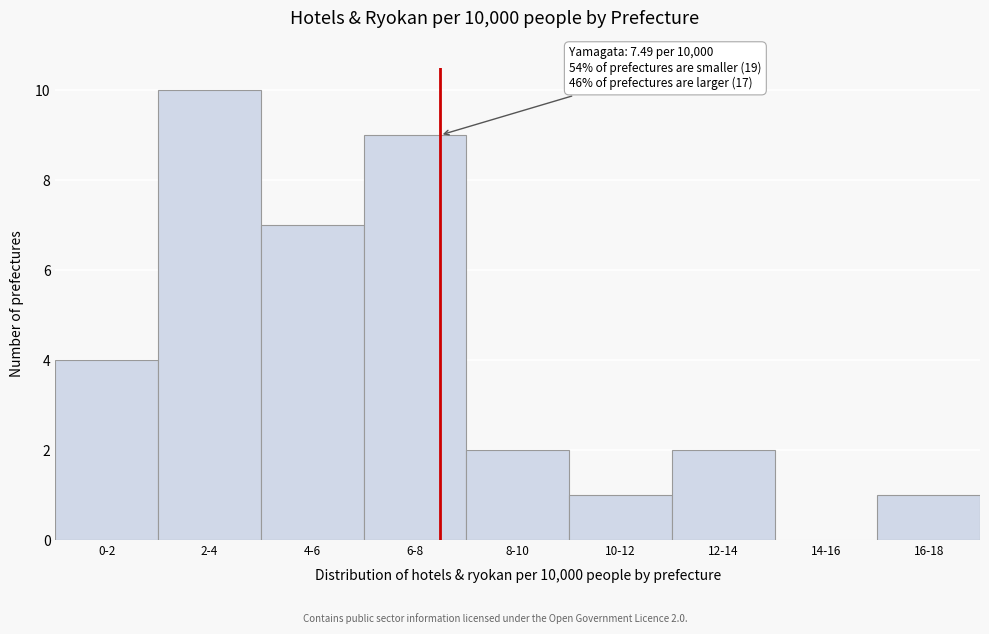

Reading left to right, transcribe all the data shown in this chart.

0-2=4	2-4=10	4-6=7	6-8=9	8-10=2	10-12=1	12-14=2	14-16=0	16-18=1